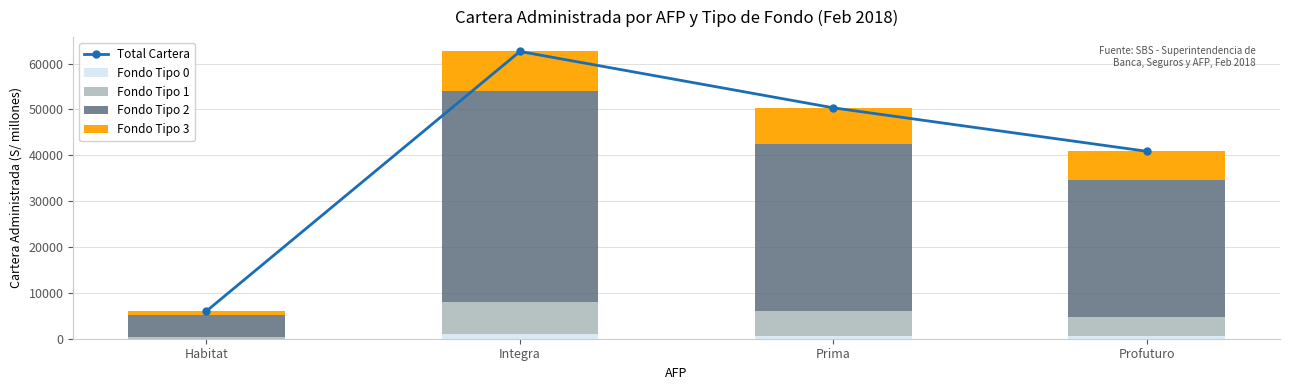

Which label corresponds to the smallest value in the chart?

Habitat